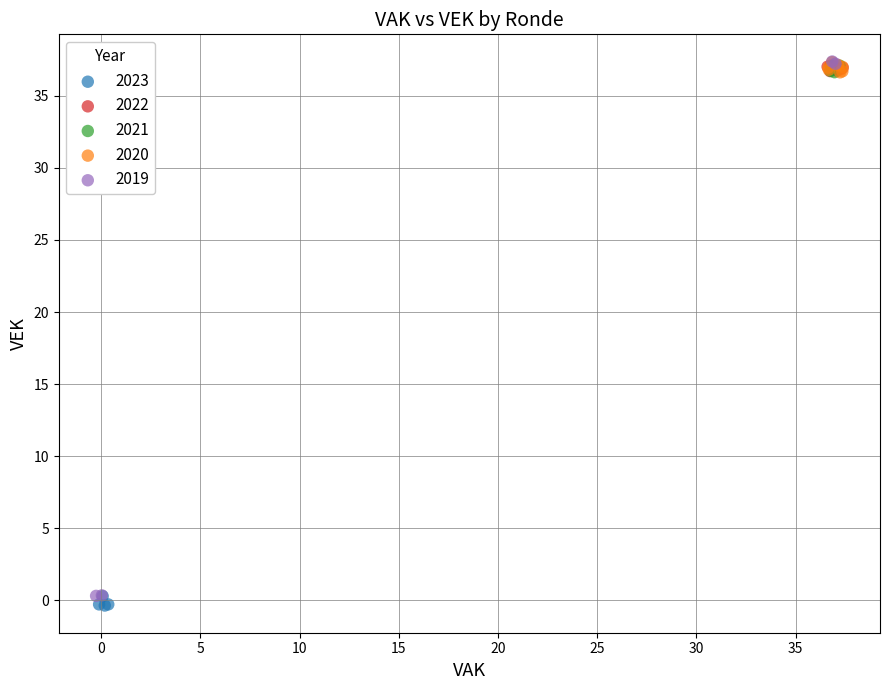

What are all the series names shown in the legend?

2023, 2022, 2021, 2020, 2019